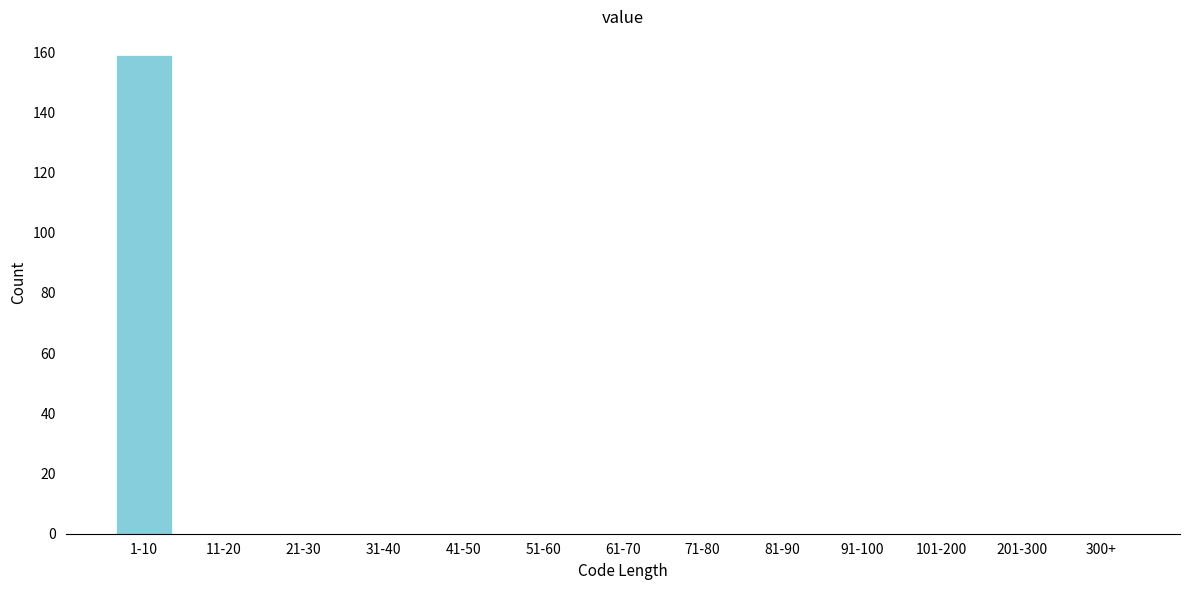

Reading left to right, transcribe all the data shown in this chart.

1-10=159	11-20=0	21-30=0	31-40=0	41-50=0	51-60=0	61-70=0	71-80=0	81-90=0	91-100=0	101-200=0	201-300=0	300+=0